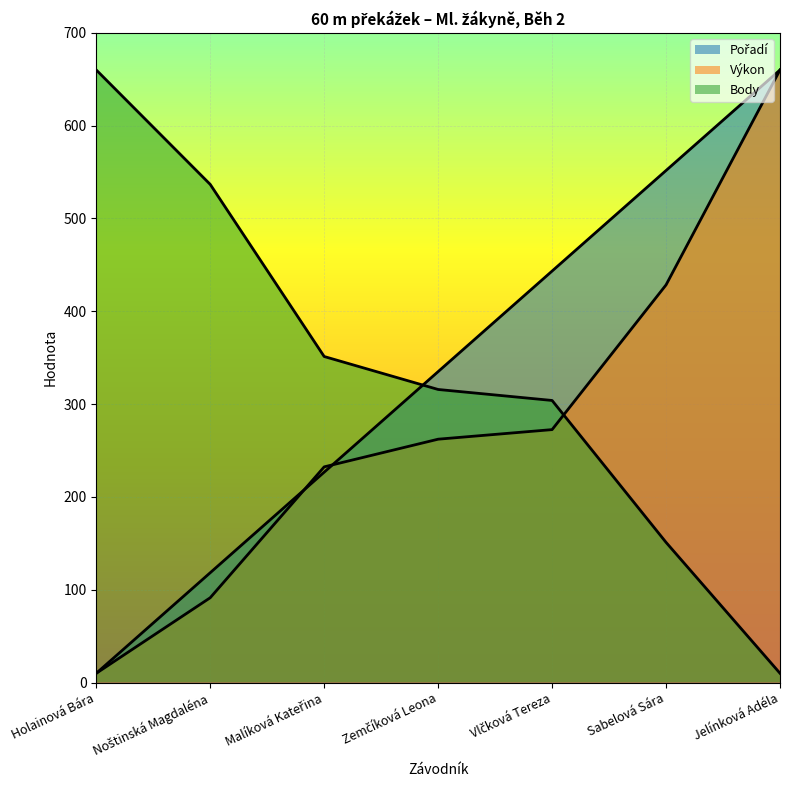

Is the value of Výkon at Sabelová Sára greater than the value of Body at Vlčková Tereza?

Yes